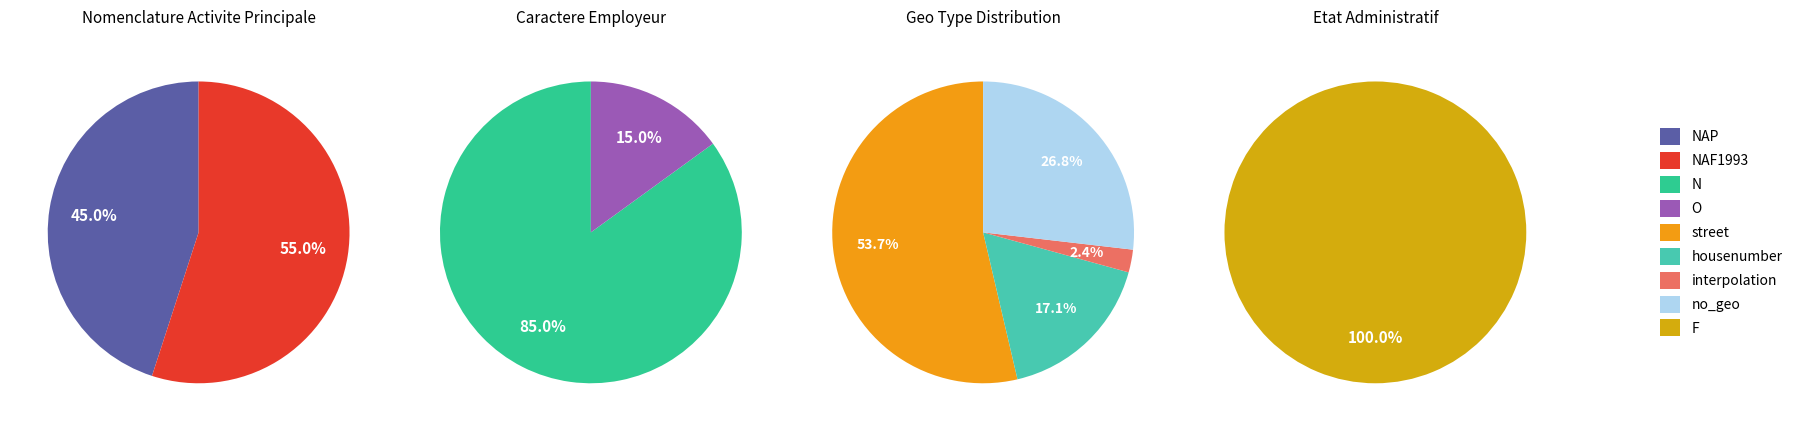

The NAP slice represents 45% of the pie. True or false?

True